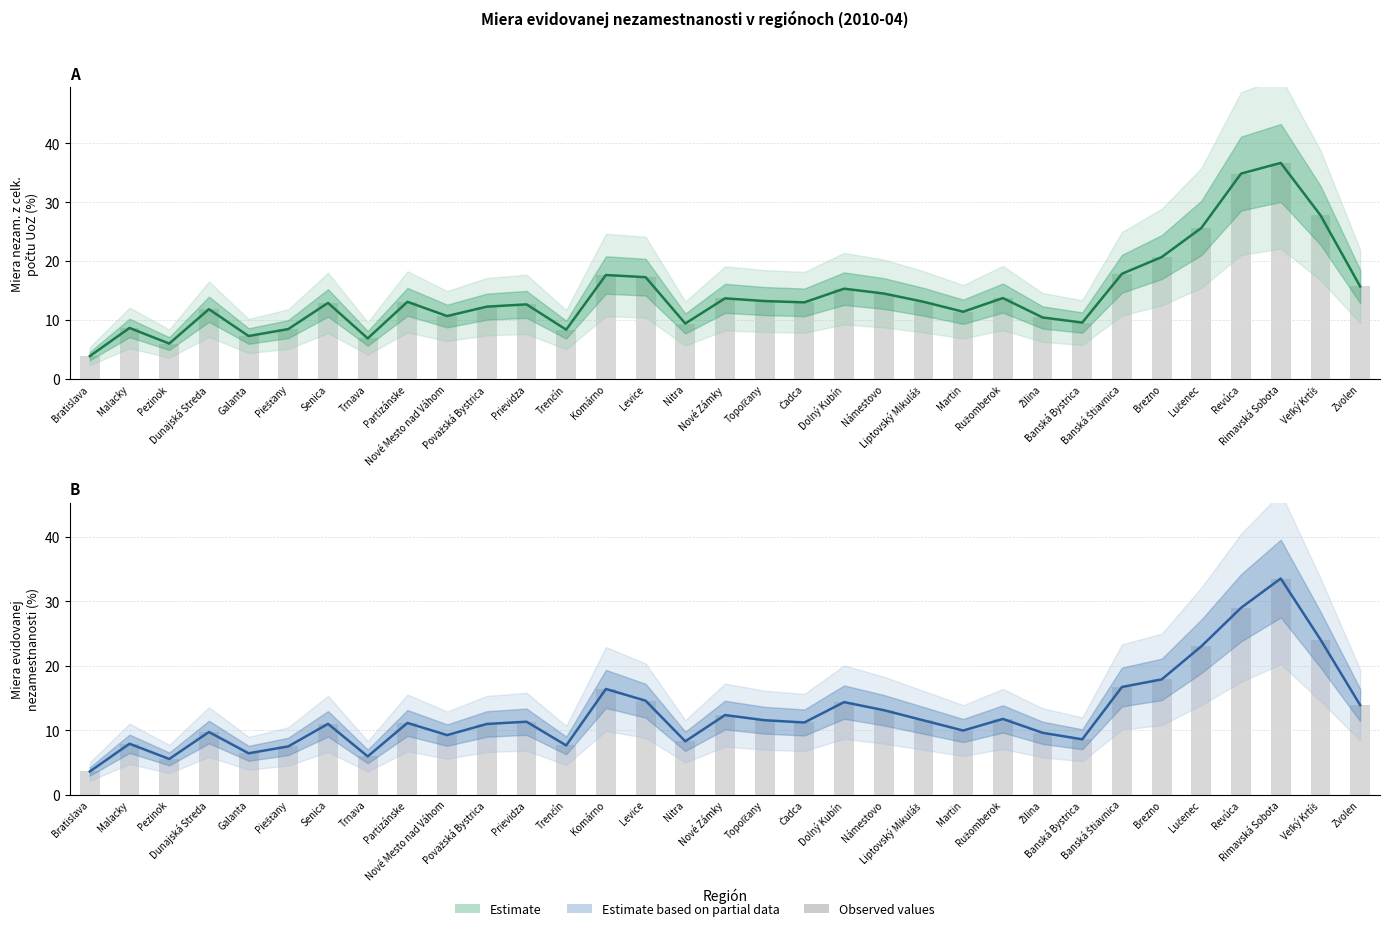

What is the difference between the Estimate based on partial data values at Nové Mesto nad Váhom and Partizánske?

1.9